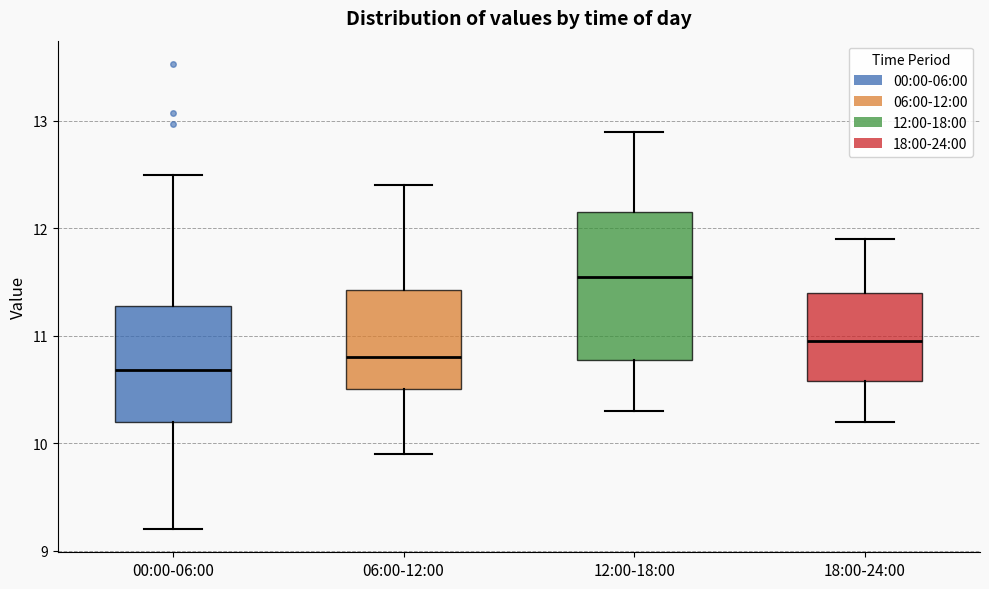

Where does the upper whisker of the box for 00:00-06:00 end on the y-axis? The values are not printed on the chart, so give them approximately, as read against the axis.

12.5